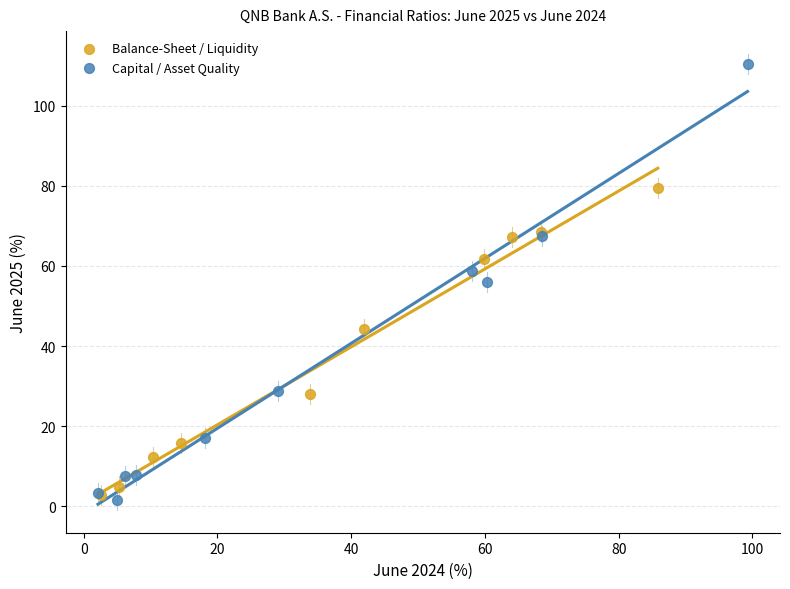

Which series reaches the minimum Y coordinate?

Capital / Asset Quality